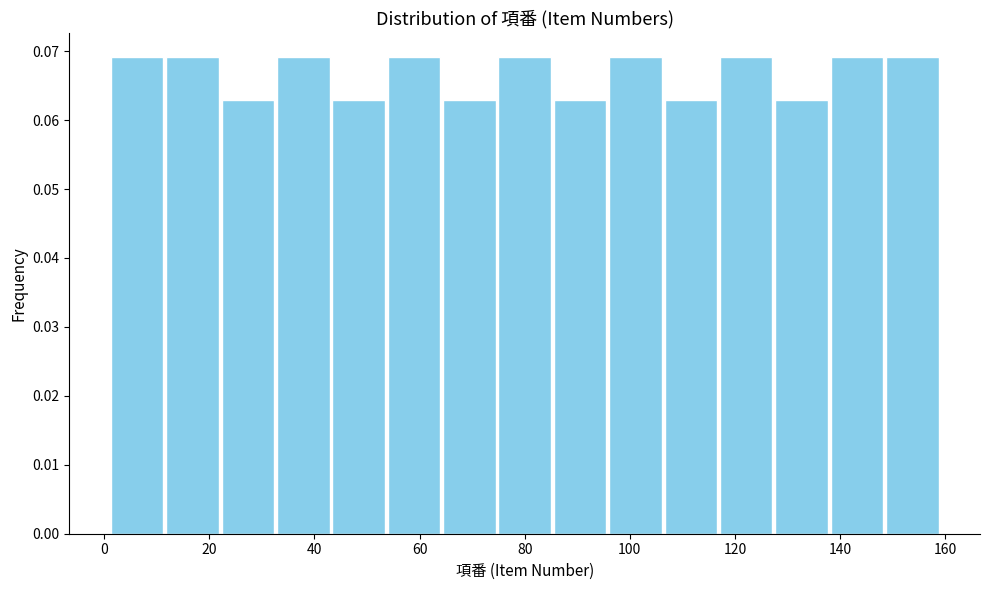

Reading left to right, transcribe this chart: for each bar, give the range it covers on the x-axis and its height. Neither the bar edges nor the heights are printed on the chart, so give them approximately, as read against the axes.

2 to 12: 0.069
12 to 22: 0.069
22 to 32: 0.063
32 to 44: 0.069
44 to 54: 0.063
54 to 64: 0.069
64 to 74: 0.063
74 to 86: 0.069
86 to 96: 0.063
96 to 106: 0.069
106 to 116: 0.063
116 to 128: 0.069
128 to 138: 0.063
138 to 148: 0.069
148 to 160: 0.069